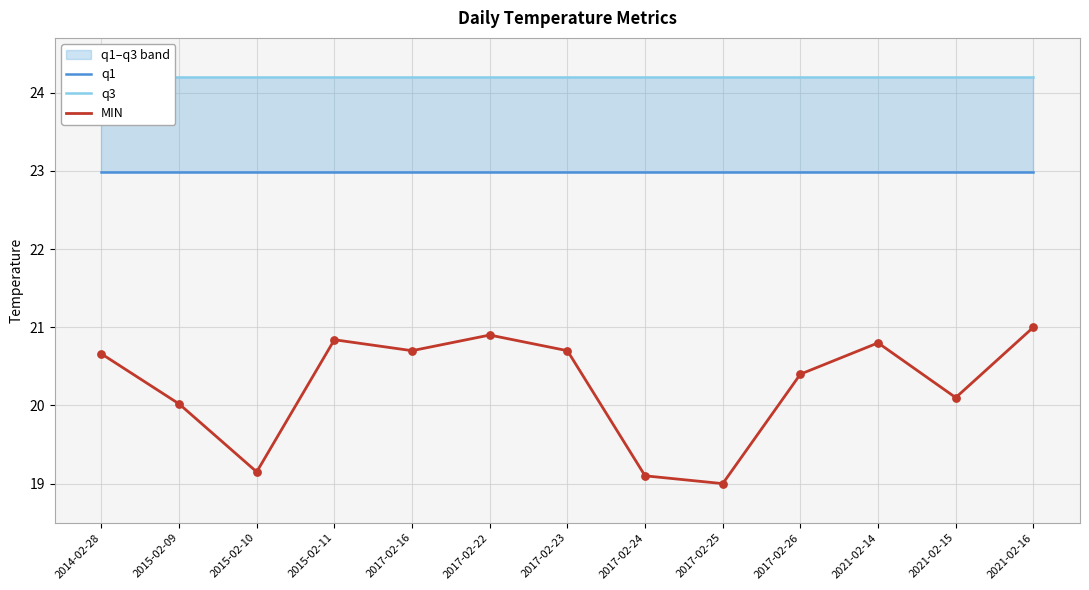

Is the value of q3 at 2021-02-16 greater than the value of q1 at 2021-02-14?

Yes